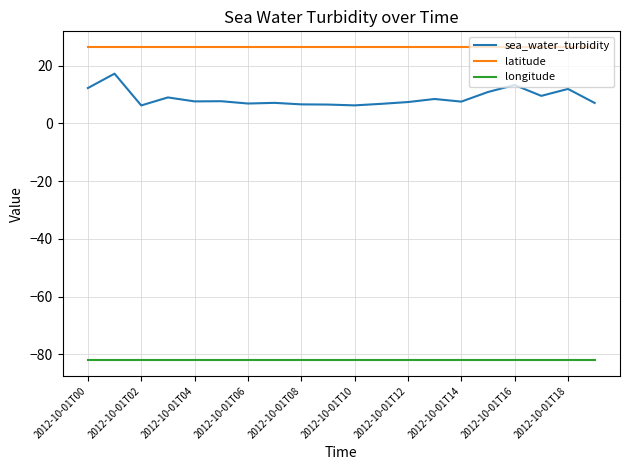

Which series has the largest range (max minus min)?

sea_water_turbidity